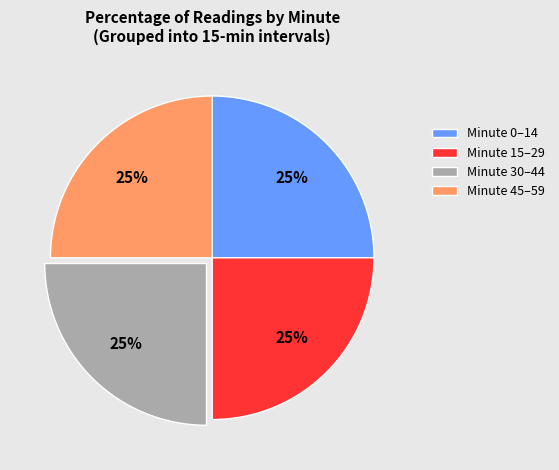

Does any single category account for the majority?

No